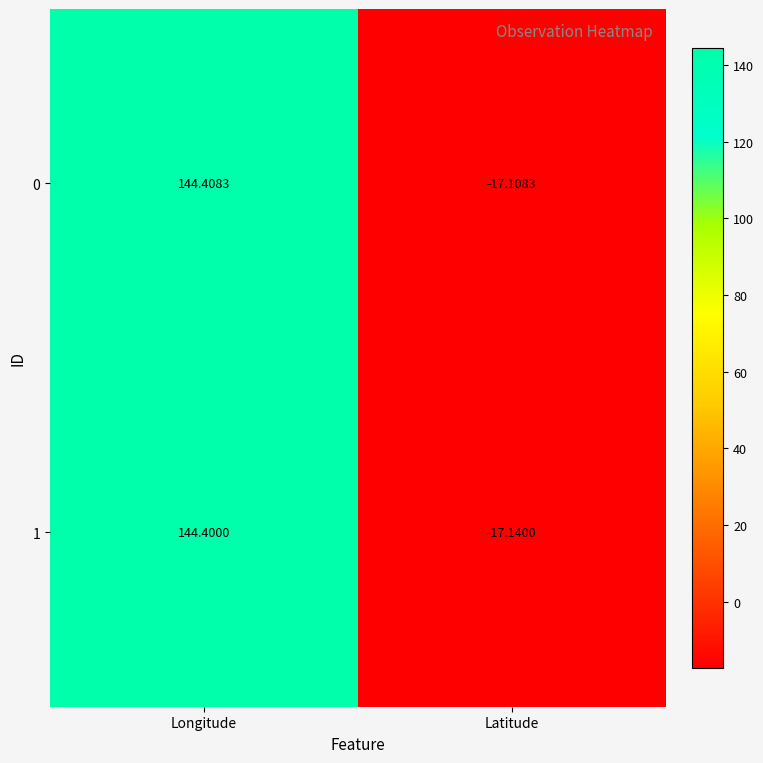

Where is 0 nearest to the value 63?

Latitude